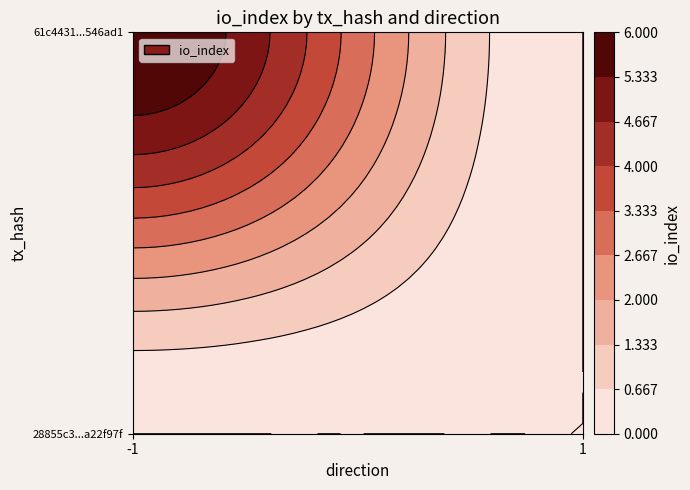

Reading right to left, list all the values displayed in this chart.

28855c3544ba9429abc5891609df6003a22f97f: io_index=0	direction=-1
61c4431d278020b32290301979ab9af97546ad1: io_index=6	direction=1